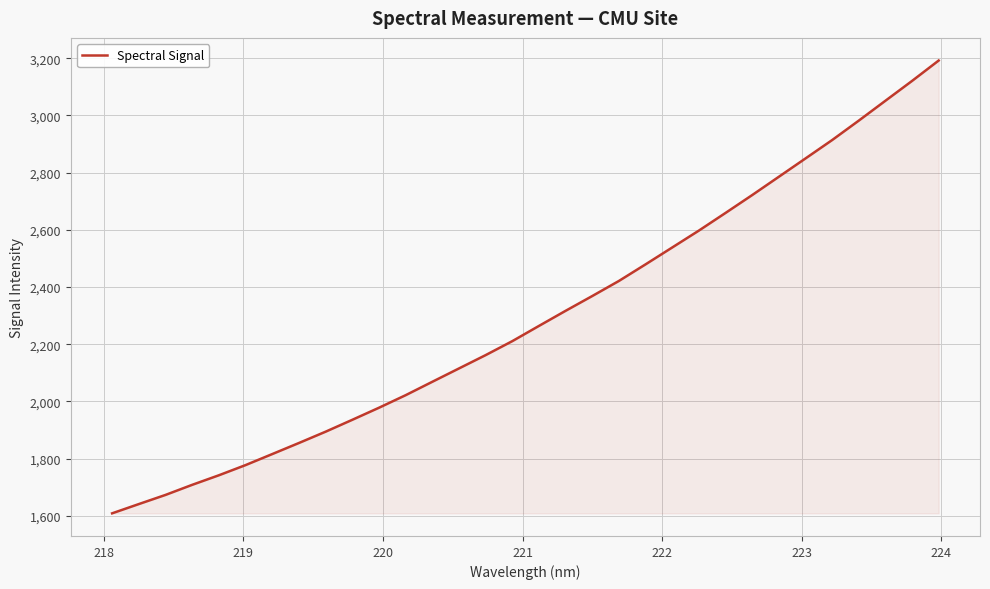

What is the difference between the maximum and minimum values?

1583.0